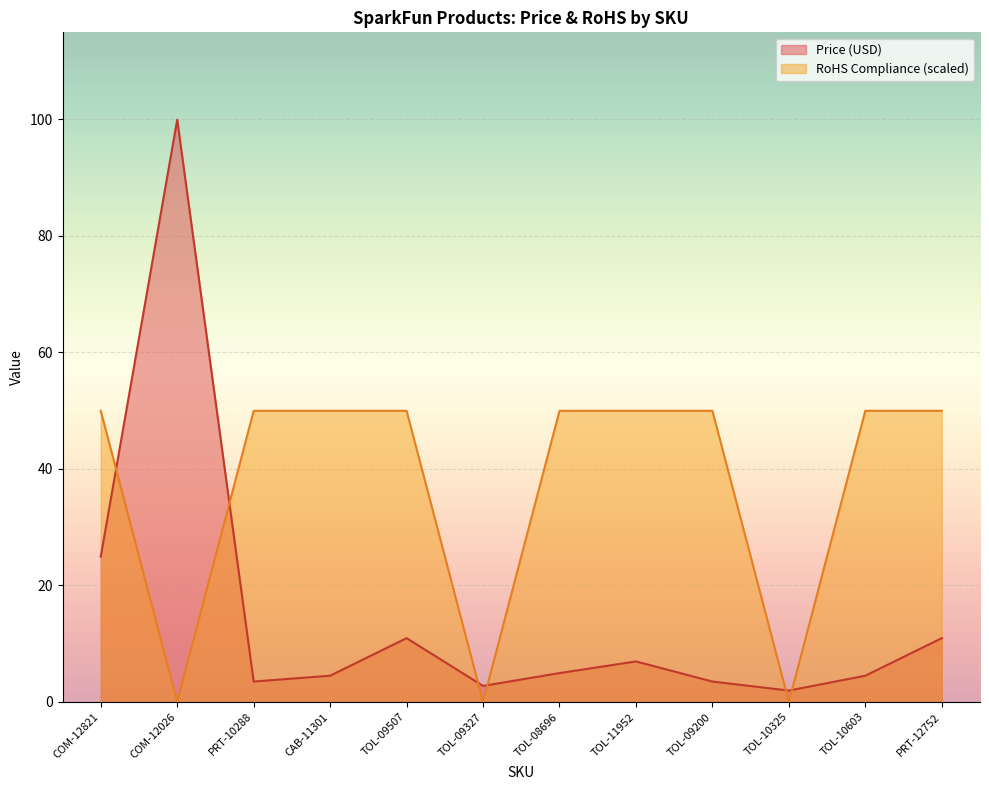

What is the sum of all Price (USD) values?

179.4